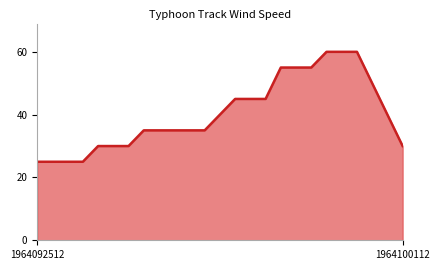

How many lines are shown in the chart?

1